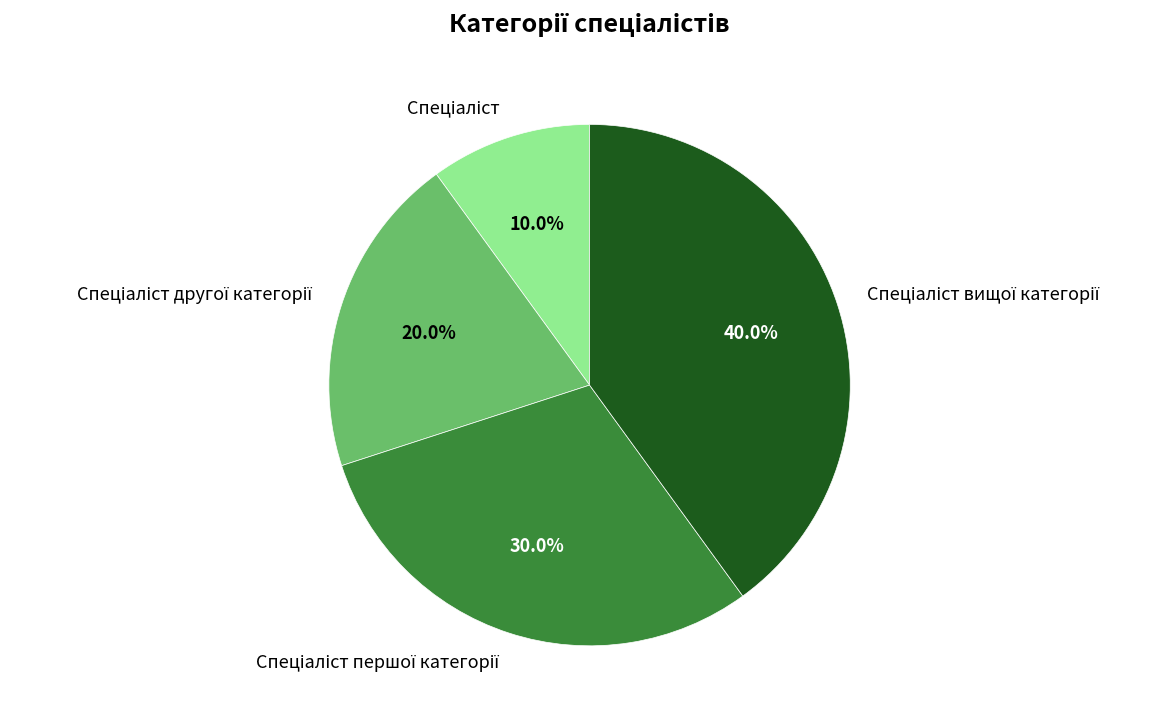

Count the number of slices in the pie.

4